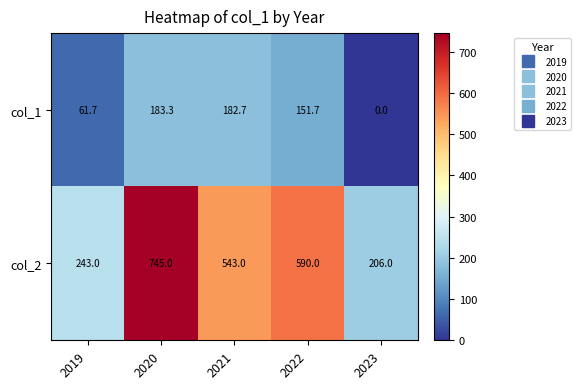

At which label is col_2 closest to 475?

2021